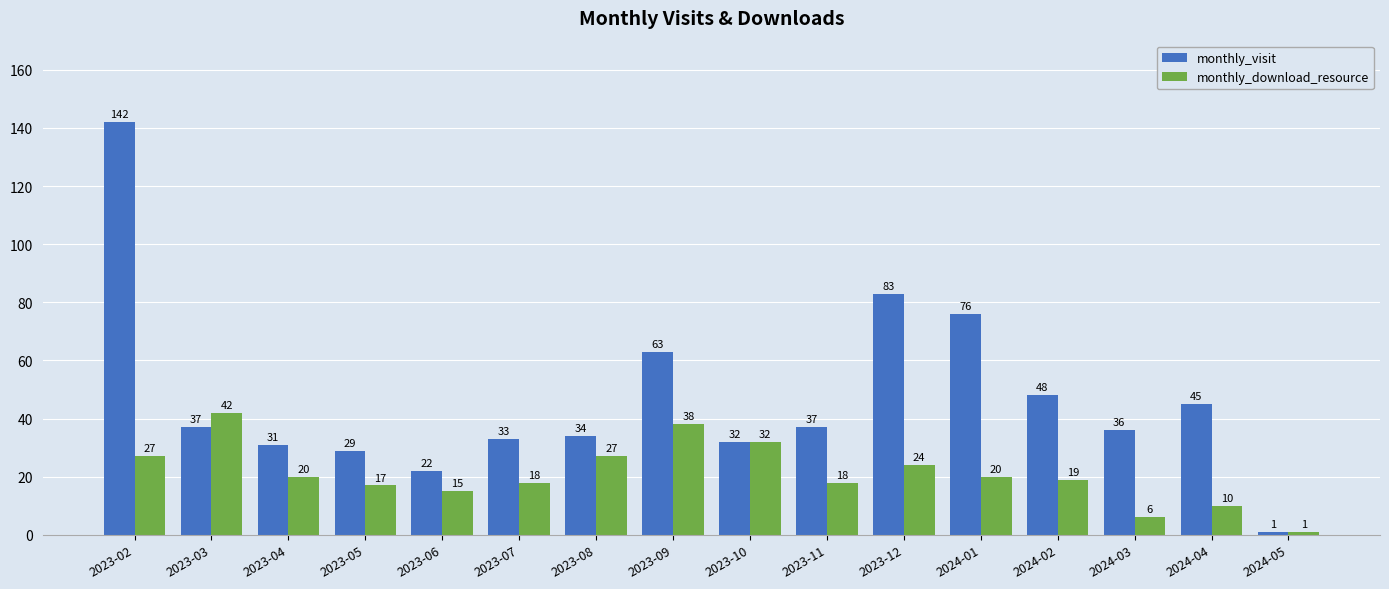

List the series in order of their overall mean, lowest first.

monthly_download_resource, monthly_visit